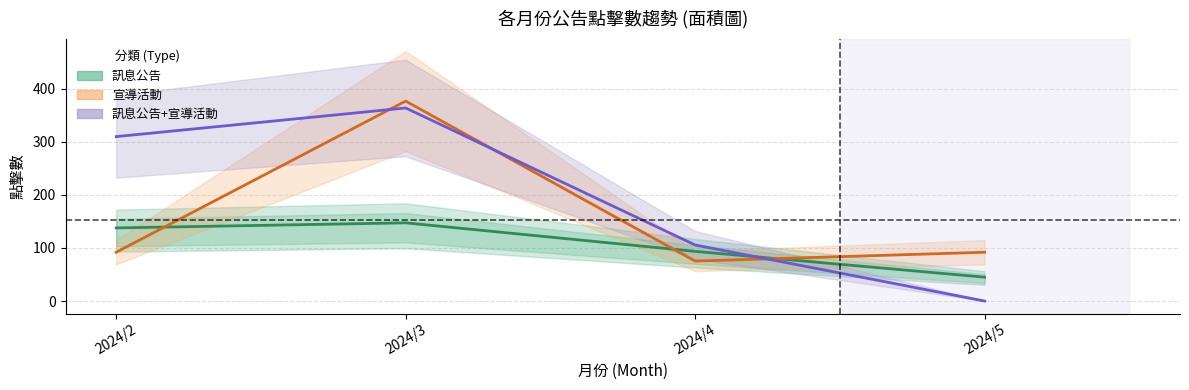

Is this an area chart (filled region under the line)?

No